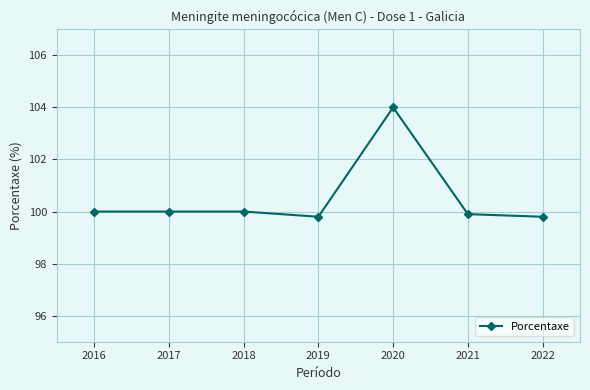

True or false: the data has more than 2 interior local peaks.

False